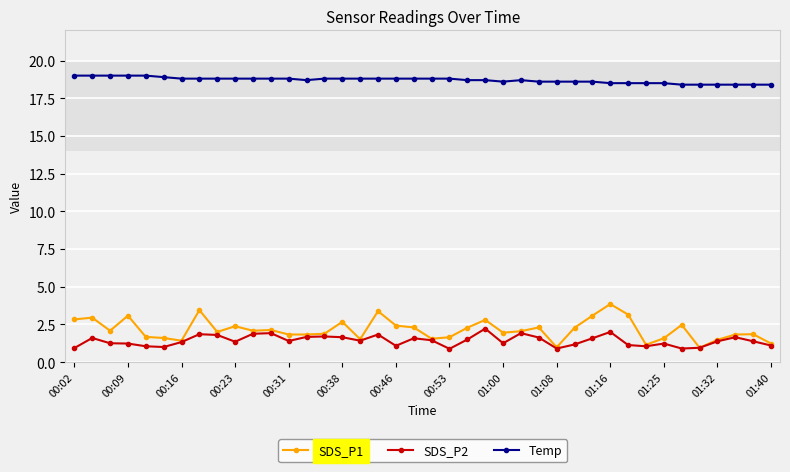

What is the minimum value shown in the chart?

0.9